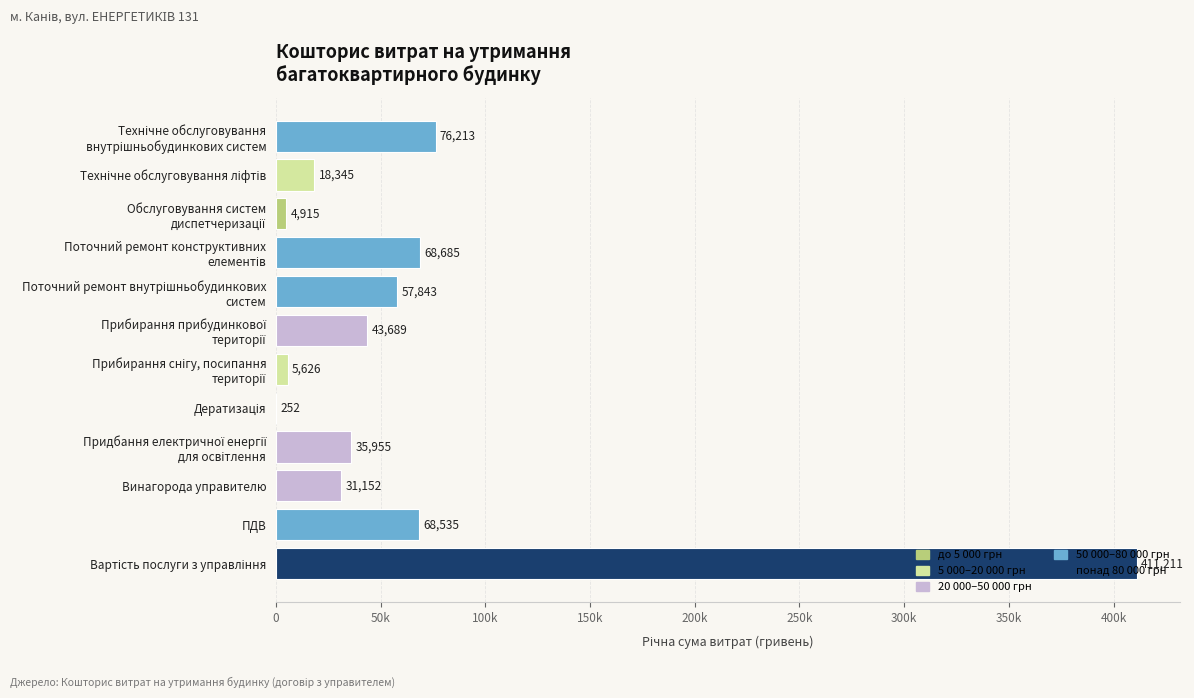

Count the number of values greater than 43689.

6